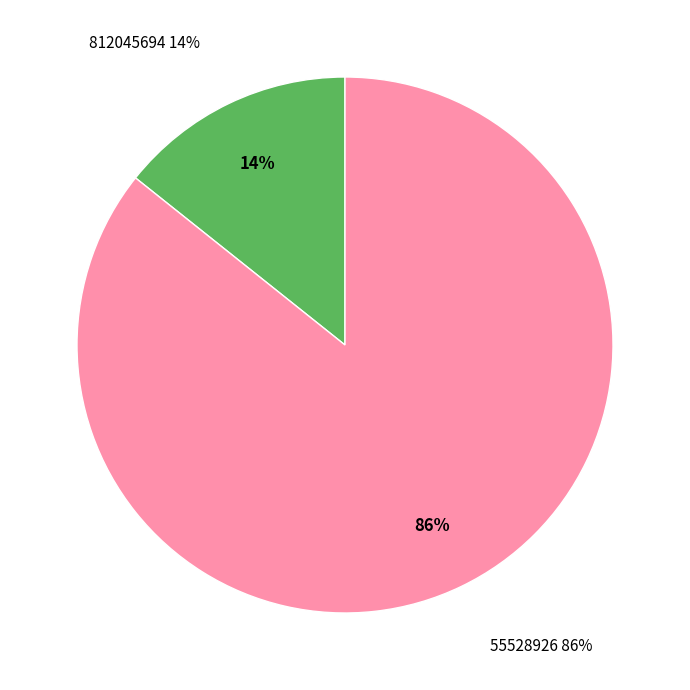

Which slice is the smallest?

812045694